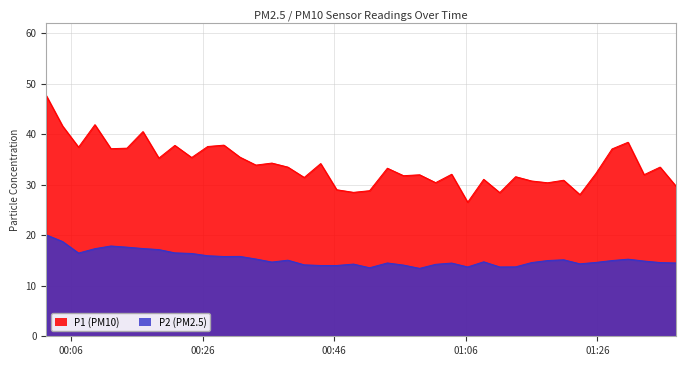

What value does the P1 series have at 2024-03-02T01:35:31?

33.5